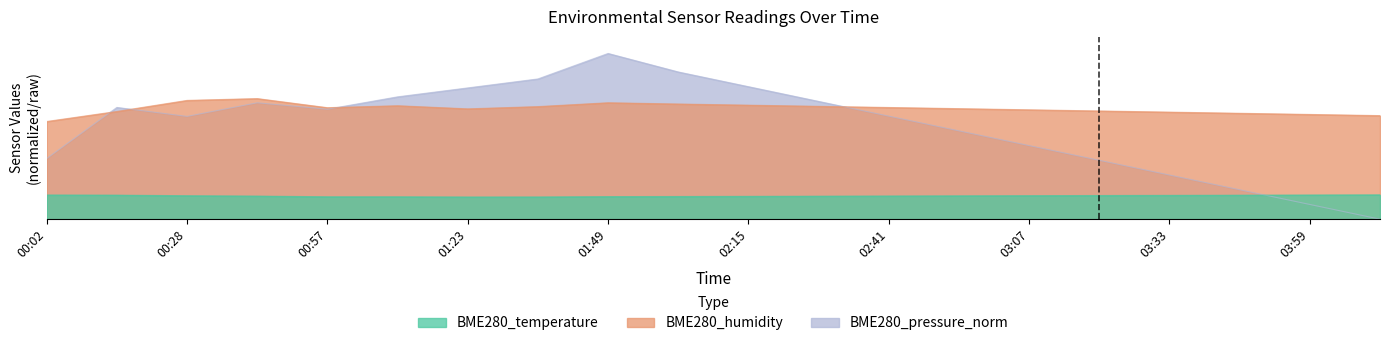

List the series in order of their overall mean, lowest first.

BME280_temperature, BME280_pressure_norm, BME280_humidity